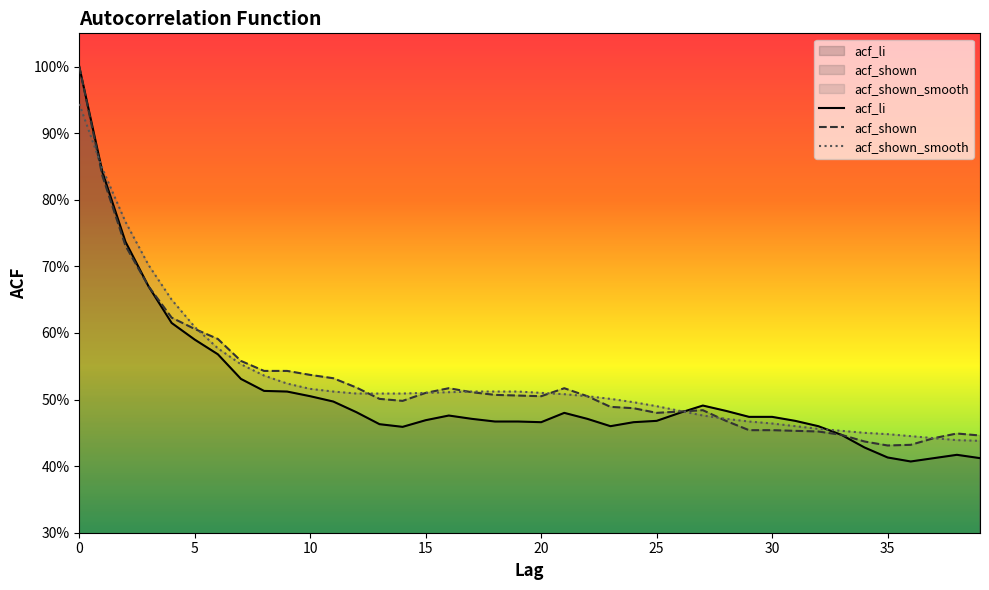

What is the total value across all series at 39?

1.3